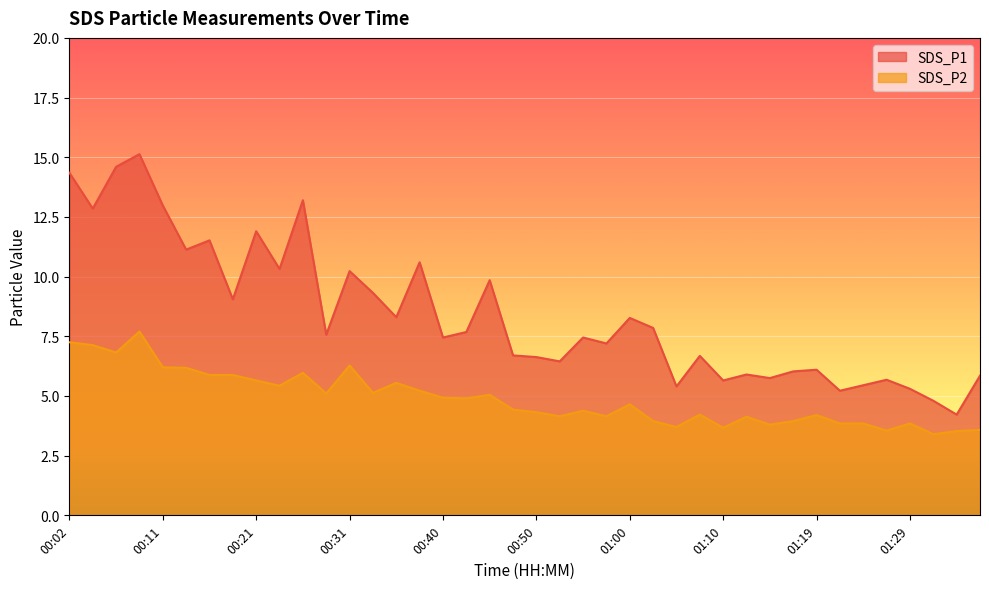

The value of SDS_P2 at 00:45 is 5.0. True or false?

True